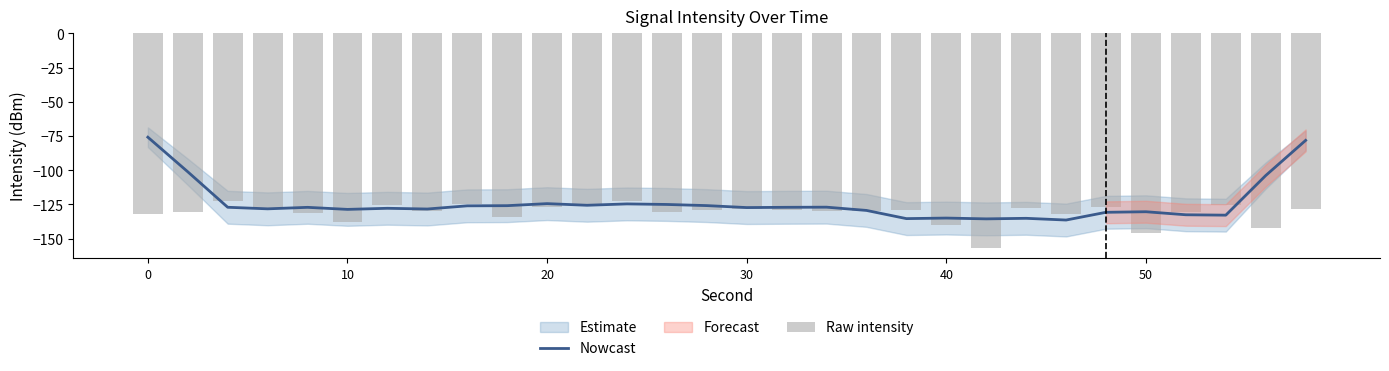

True or false: Nowcast has a value of -75.9 at 0.

True